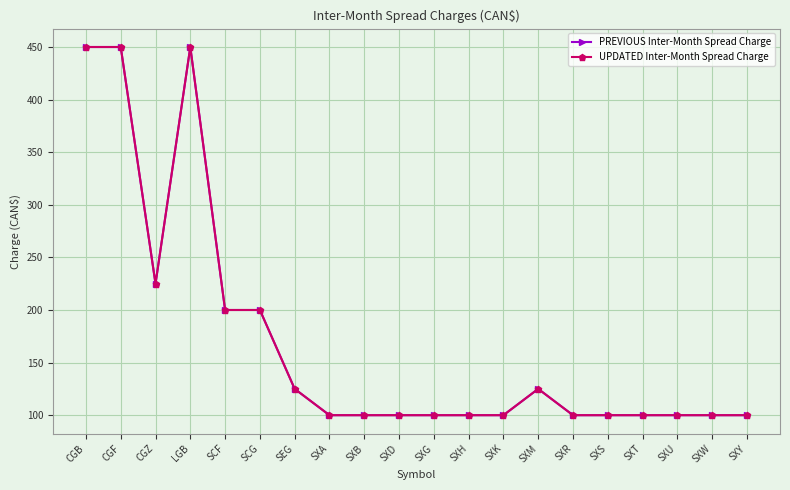

What is the total value across all series at SXW?

200